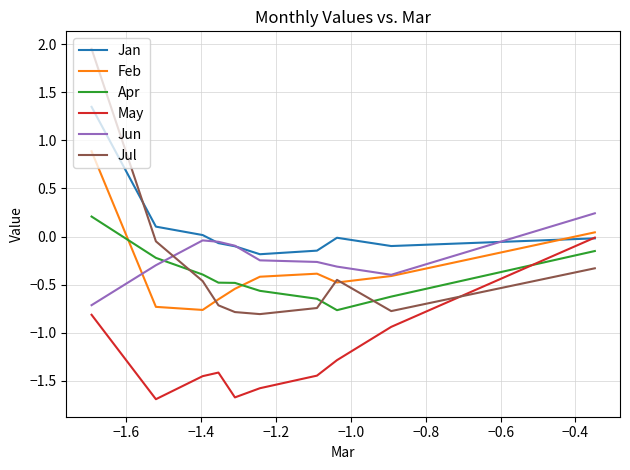

Which series has the largest range (max minus min)?

Jul